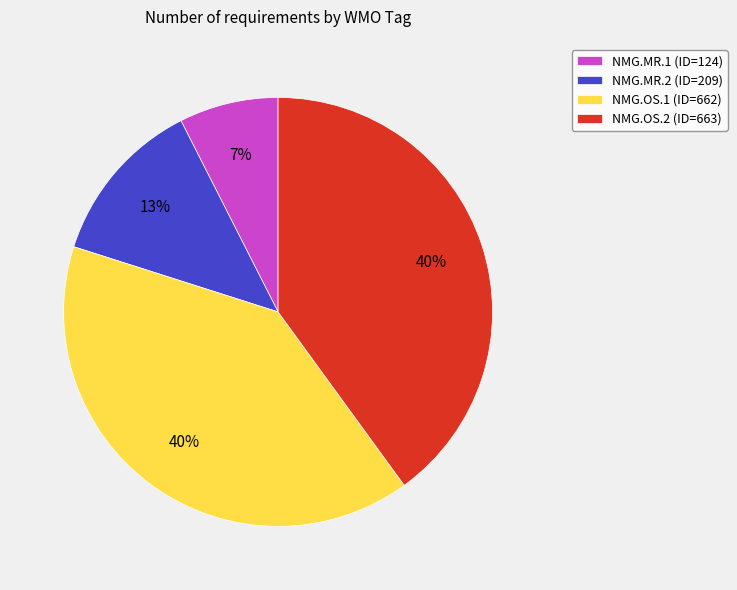

Is there a majority slice in this chart?

No